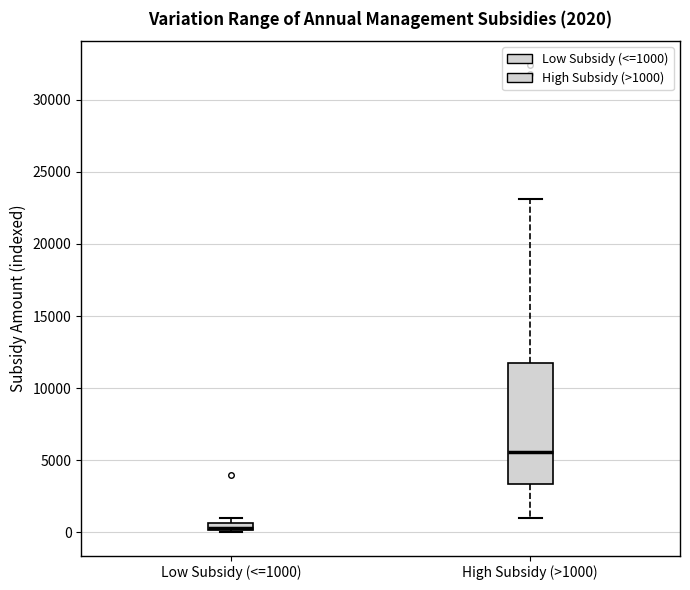

Which box has the highest median line?

High Subsidy (>1000)